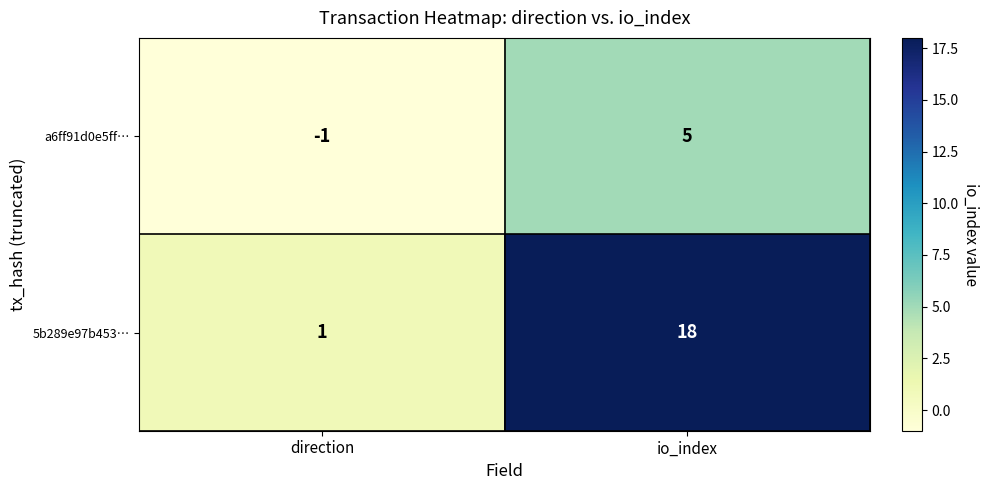

Which series has the widest spread of values?

5b289e97b453…